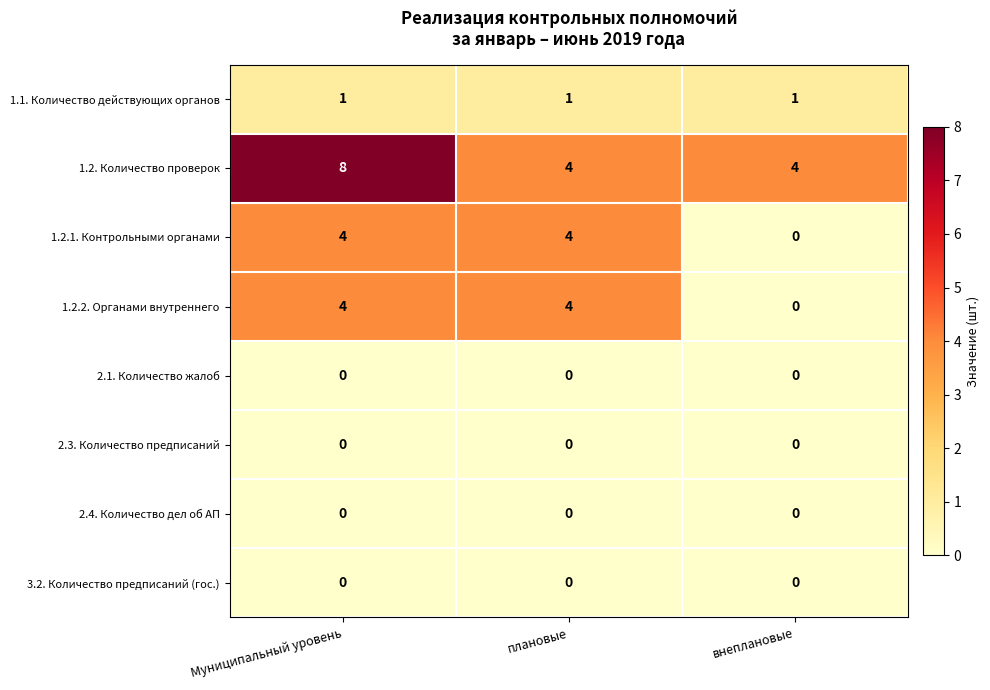

What is the sum of all 1.2.1. Контрольными органами values?

8